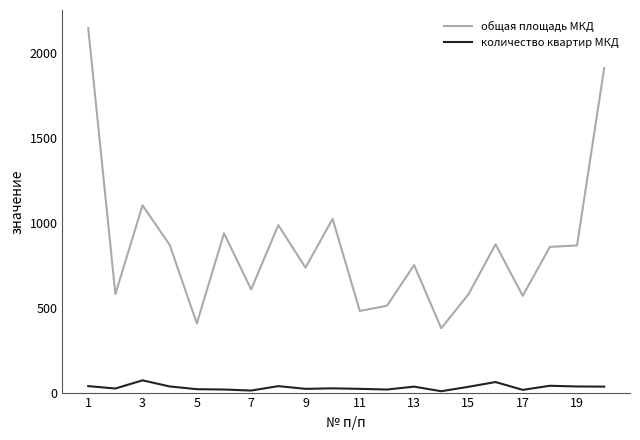

What is the maximum value for общая площадь МКД?

2144.5